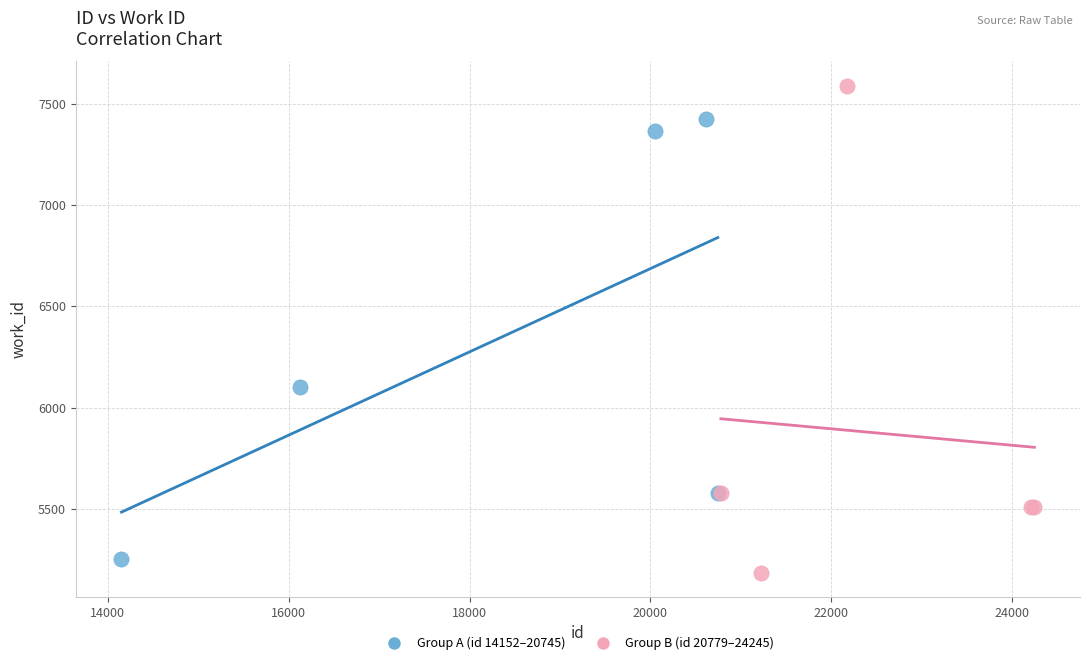

Which series reaches the maximum Y coordinate?

Group B (id 20779–24245)